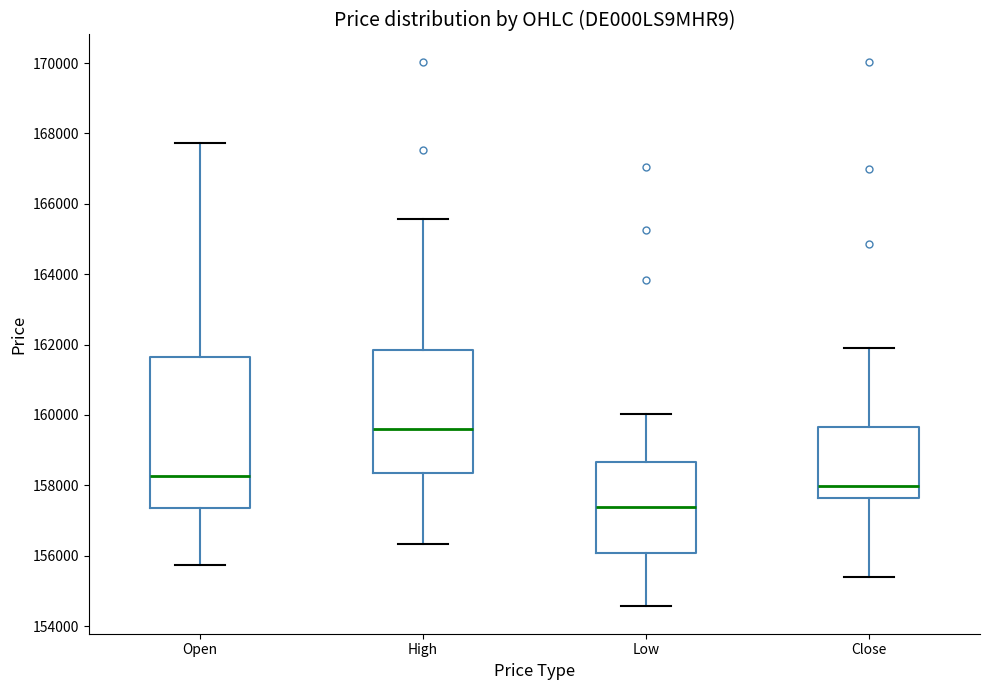

Which box is the tallest, from its lower edge to its upper edge?

Open